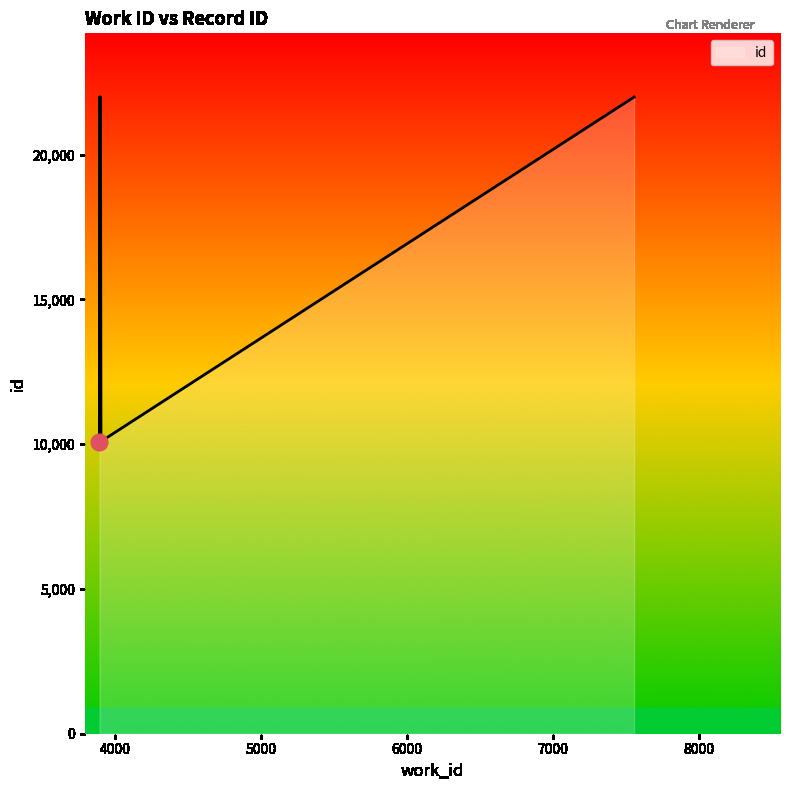

True or false: the data shows 35401 at 7556.

False